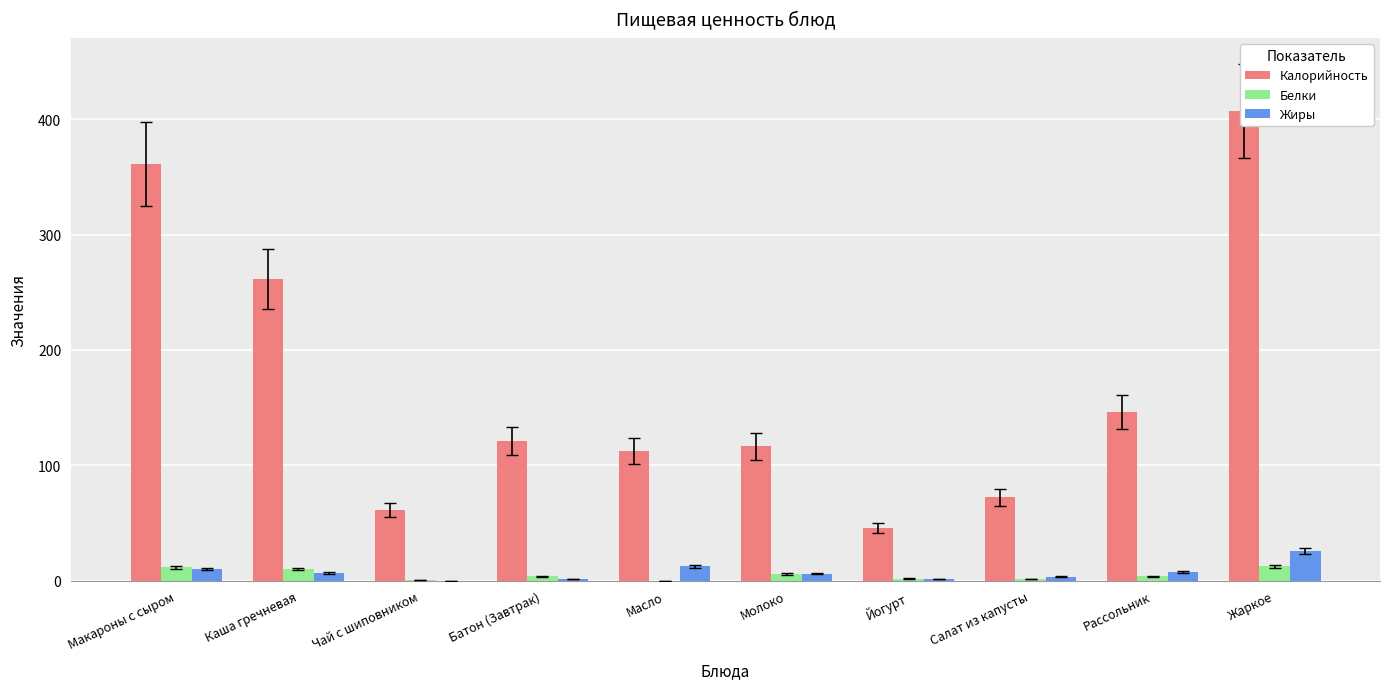

Reading left to right, list all the values displayed in this chart.

Калорийность: 361.1	261.7	61.5	121.4	112.5	116.4	45.6	72.4	146.5	407.4
Белки: 11.5	9.9	0.3	3.8	0.1	5.8	1.9	1.6	3.8	12.7
Жиры: 10.4	6.9	0.1	1.2	12.4	6.2	1.4	3.4	7.7	25.4